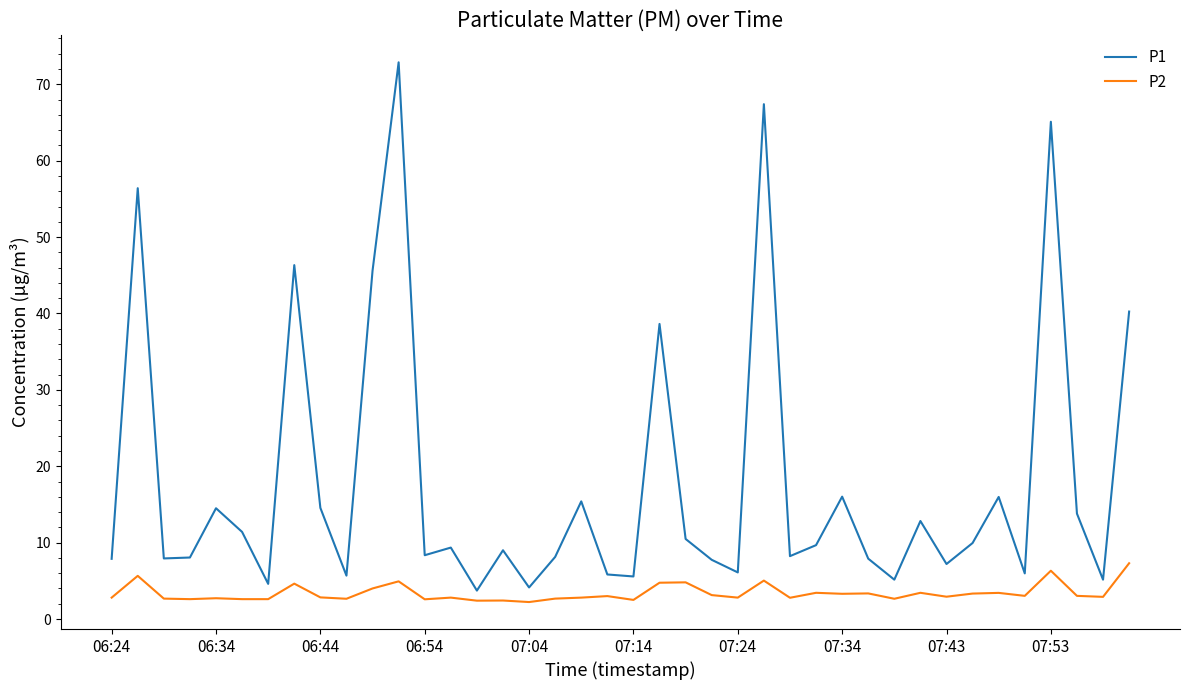

Which series has the largest total across all categories?

P1